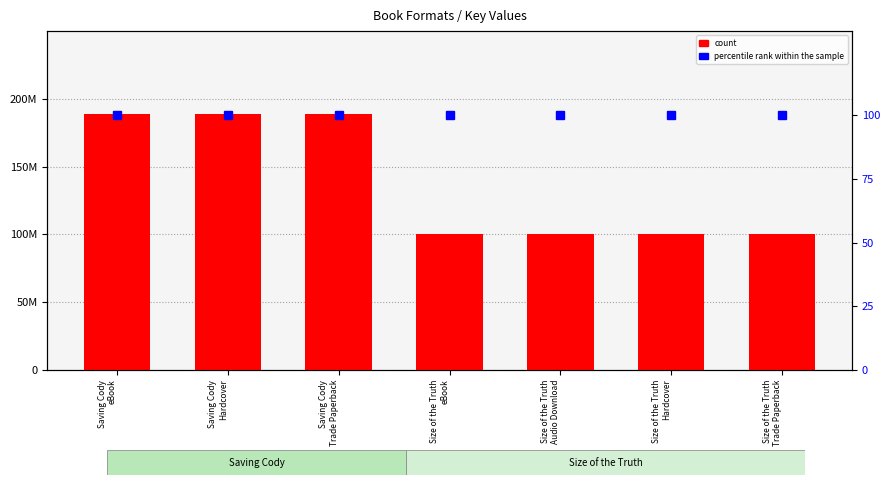

Reading left to right, list all the values displayed in this chart.

count: Saving Cody
eBook=188920025	Saving Cody
Hardcover=188920025	Saving Cody
Trade Paperback=188920025	Size of the Truth
eBook=100399969	Size of the Truth
Audio Download=100399969	Size of the Truth
Hardcover=100399969	Size of the Truth
Trade Paperback=100399969
percentile rank within the sample: Saving Cody
eBook=100	Saving Cody
Hardcover=100	Saving Cody
Trade Paperback=100	Size of the Truth
eBook=100	Size of the Truth
Audio Download=100	Size of the Truth
Hardcover=100	Size of the Truth
Trade Paperback=100